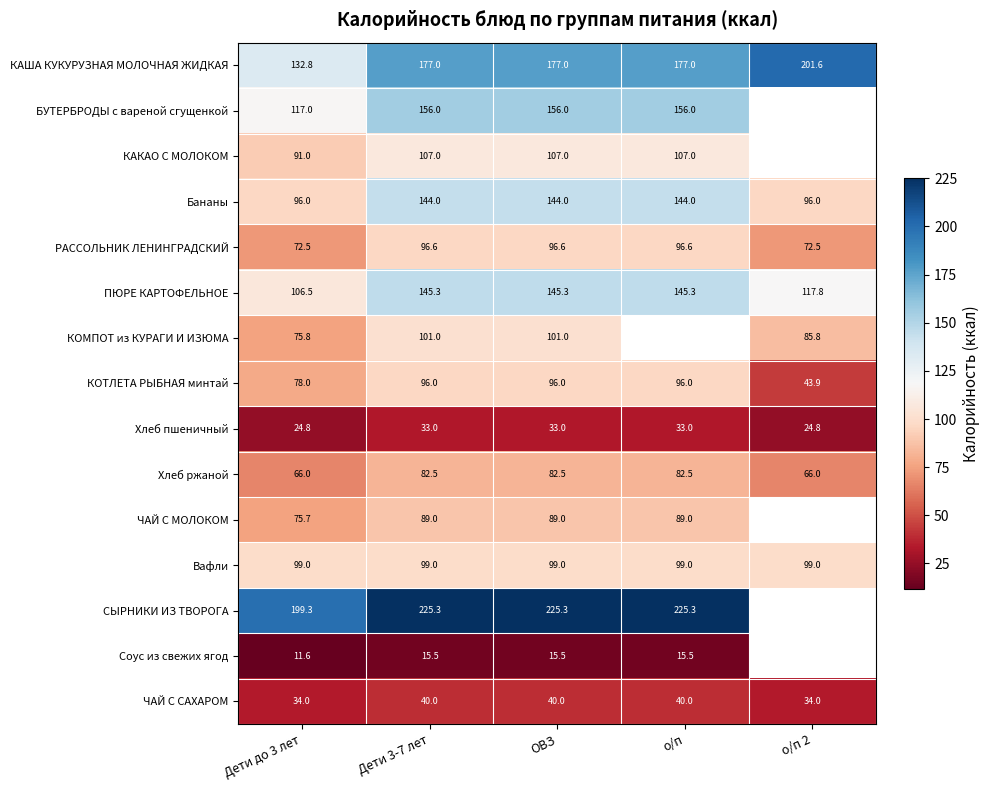

What is the spread (max minus min) of values at Дети до 3 лет?

187.7